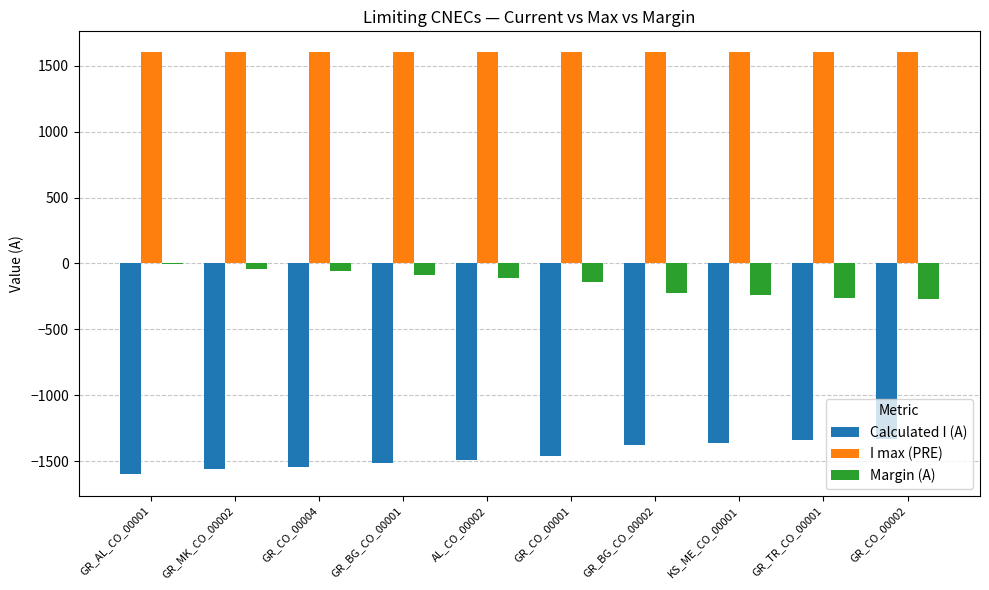

True or false: I max (PRE) has a value of 2681 at GR_TR_CO_00001.

False